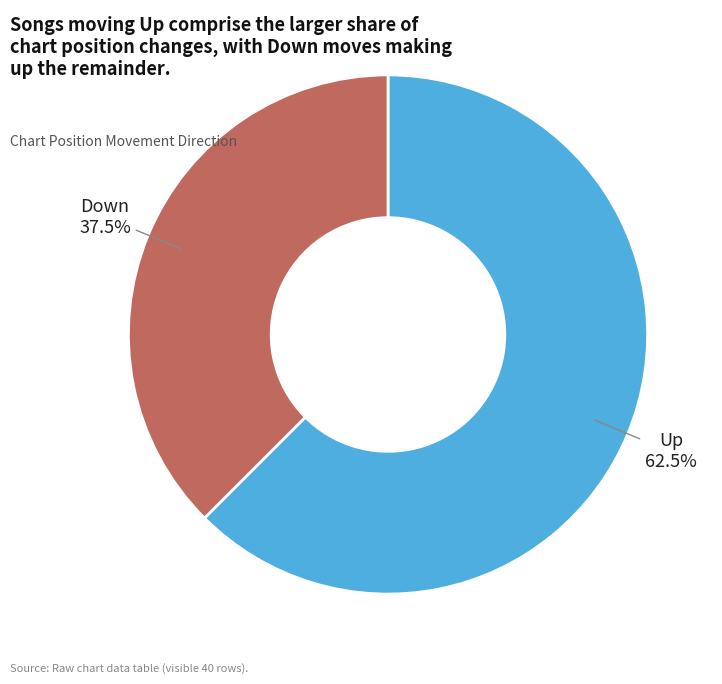

Rank the categories by value from lowest to highest.

Down, Up